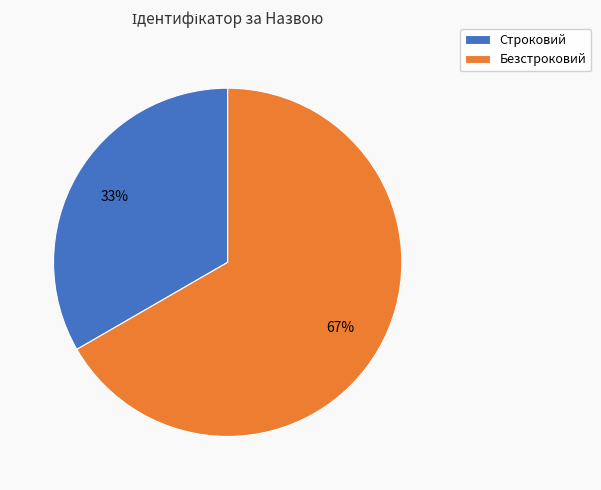

Which slice represents more than half of the pie?

Безстроковий